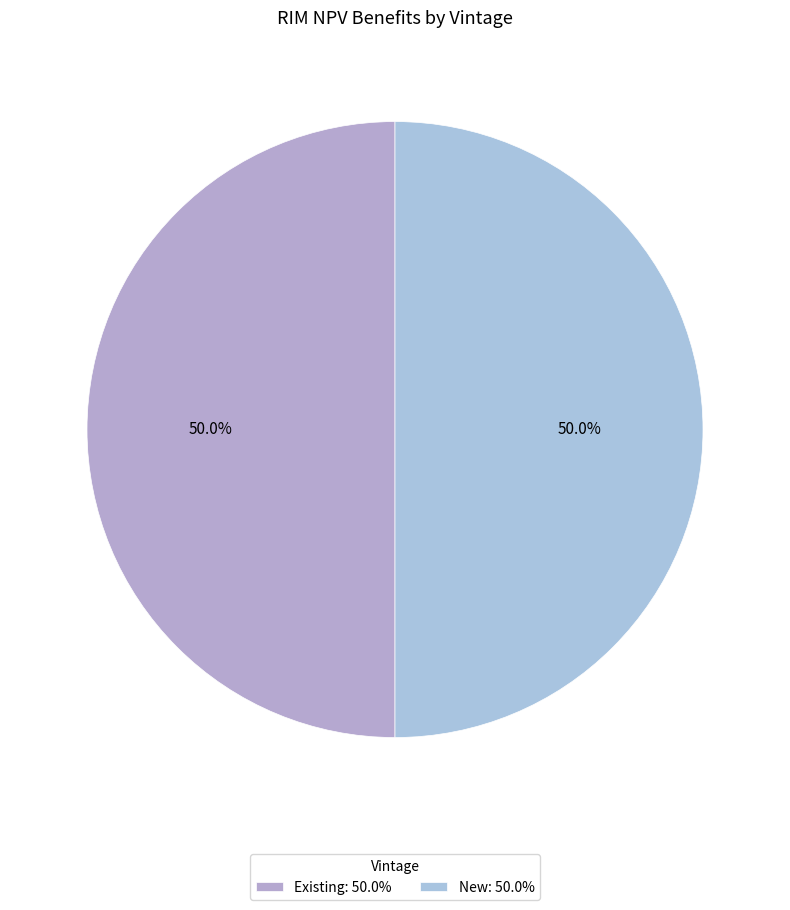

Count the number of slices in the pie.

2